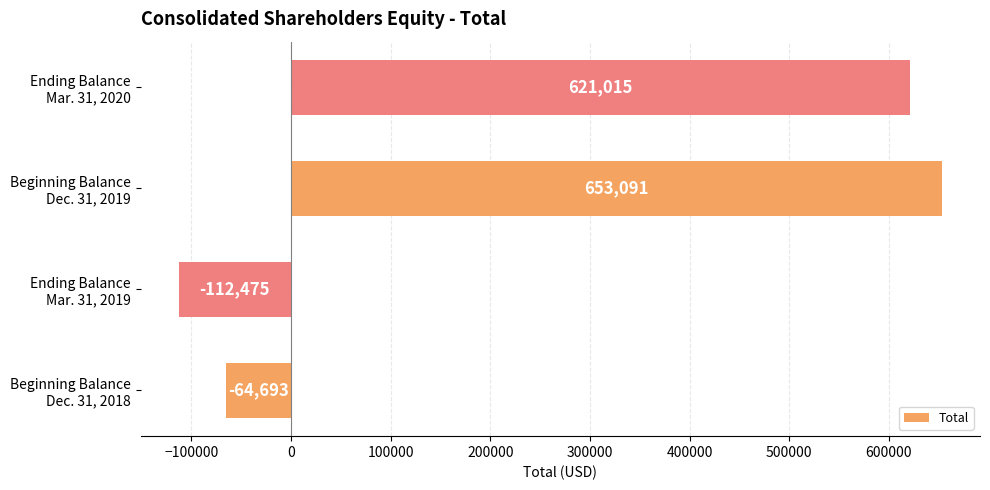

What is the difference between the second highest and minimum values?

733490